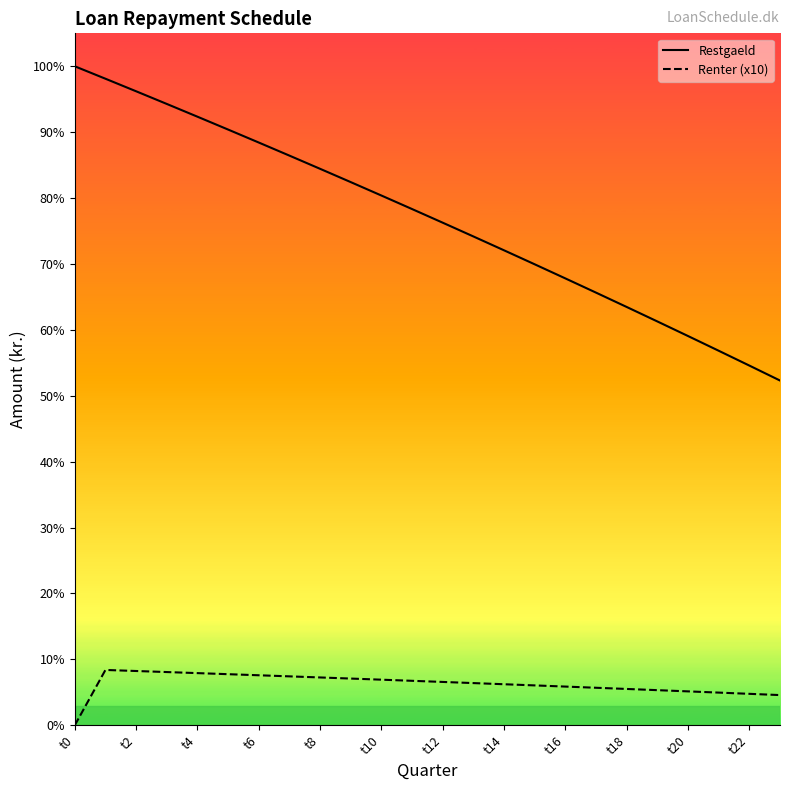

Count the number of data series in this chart.

2